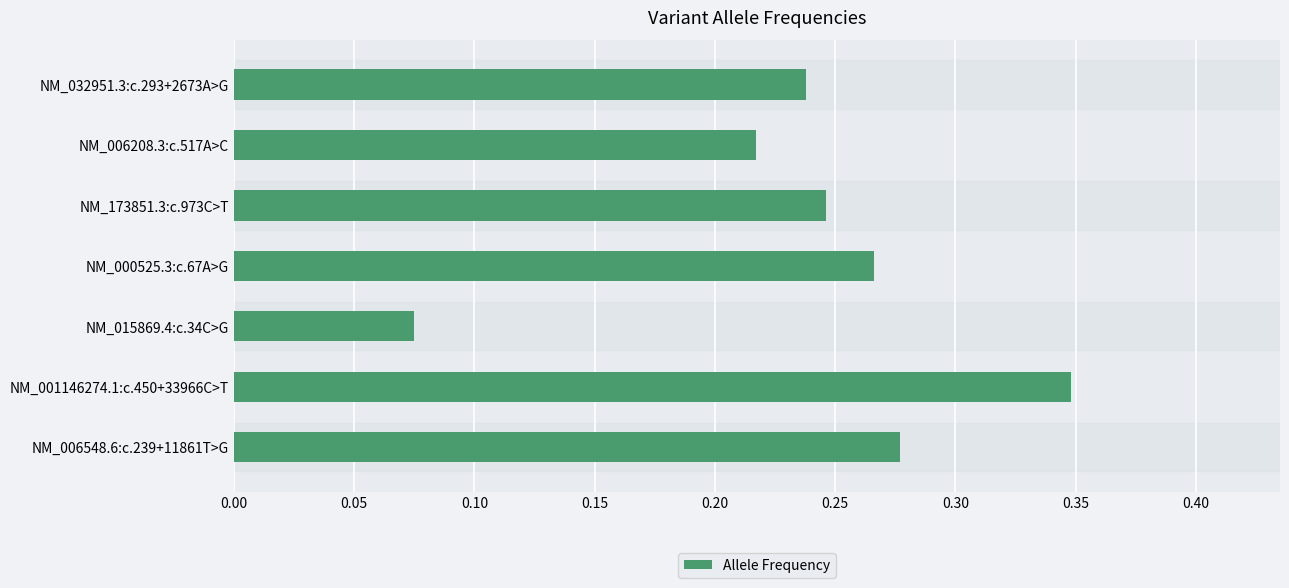

What is the change in value from NM_015869.4:c.34C>G to NM_173851.3:c.973C>T?

+0.2